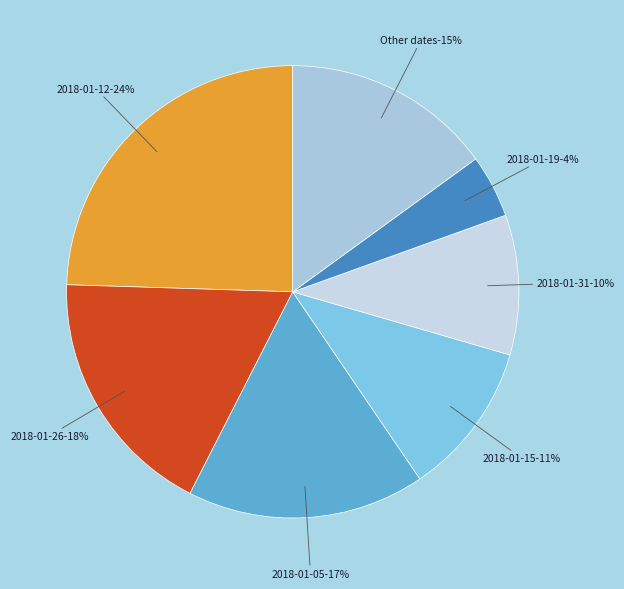

Between 2018-01-29 and 2018-01-31, which is larger?

2018-01-31